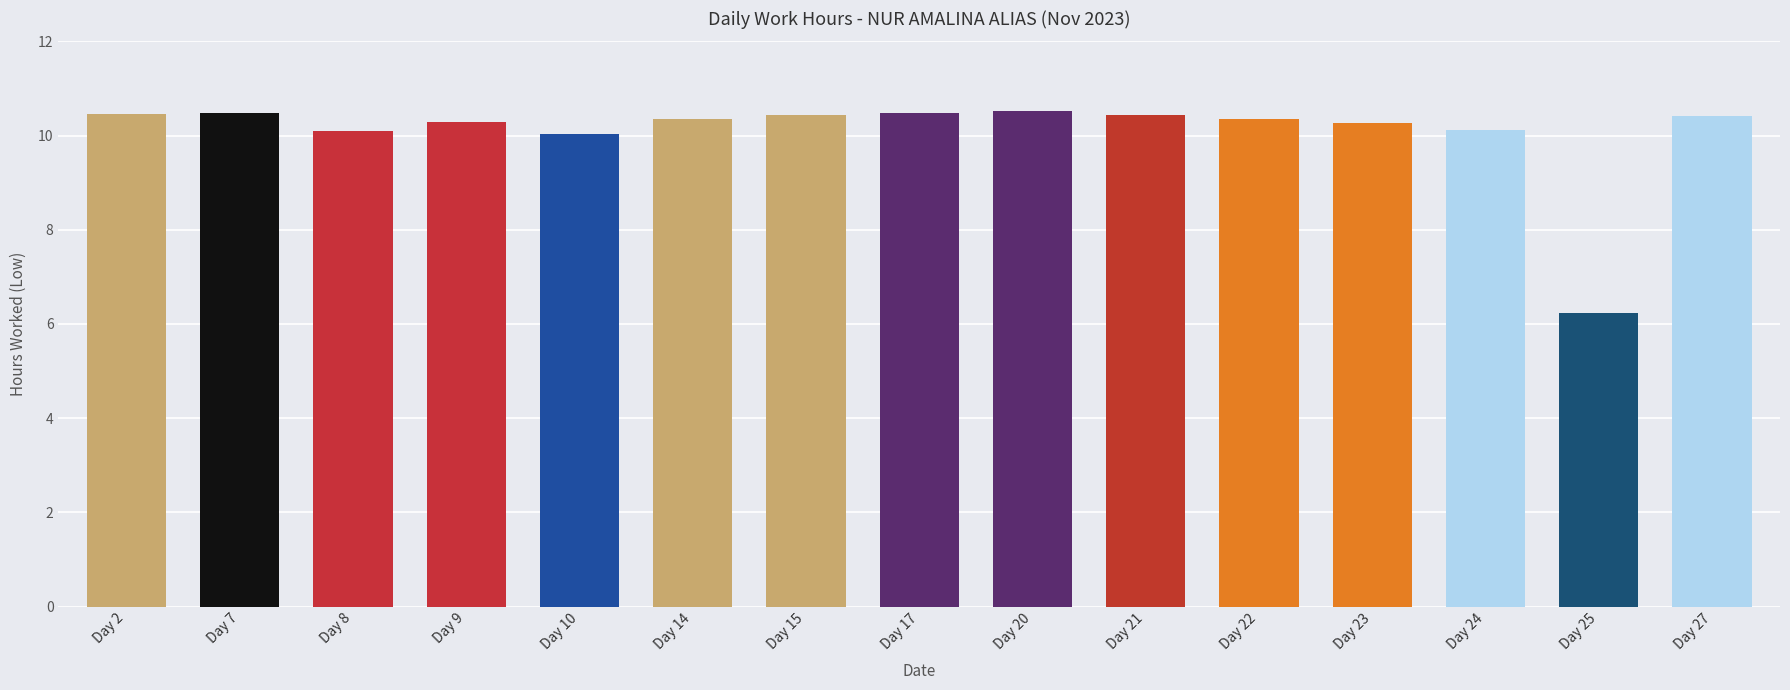

The chart shows a value of 10.5 at Day 17. True or false?

True